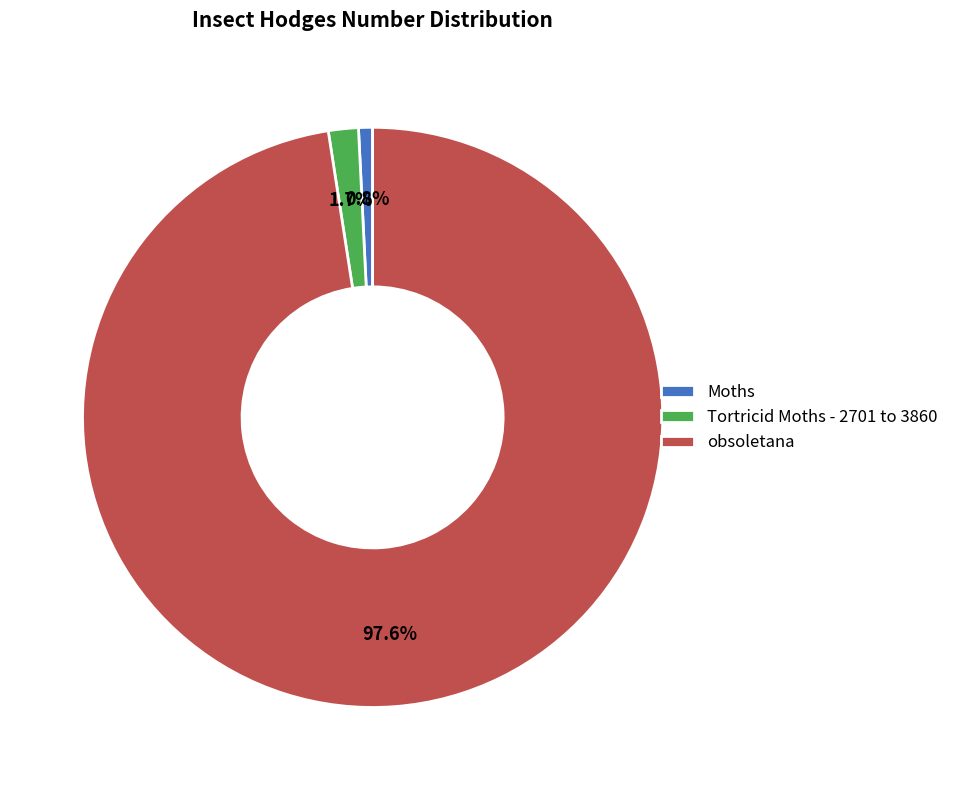

Which slice is the largest?

obsoletana